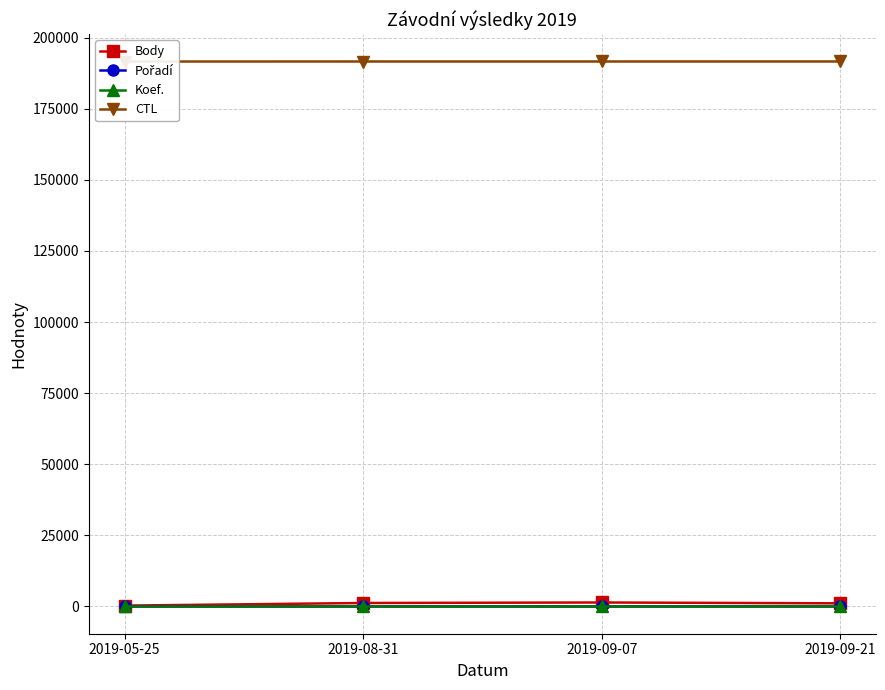

List the series in order of their peak value, highest first.

CTL, Body, Pořadí, Koef.